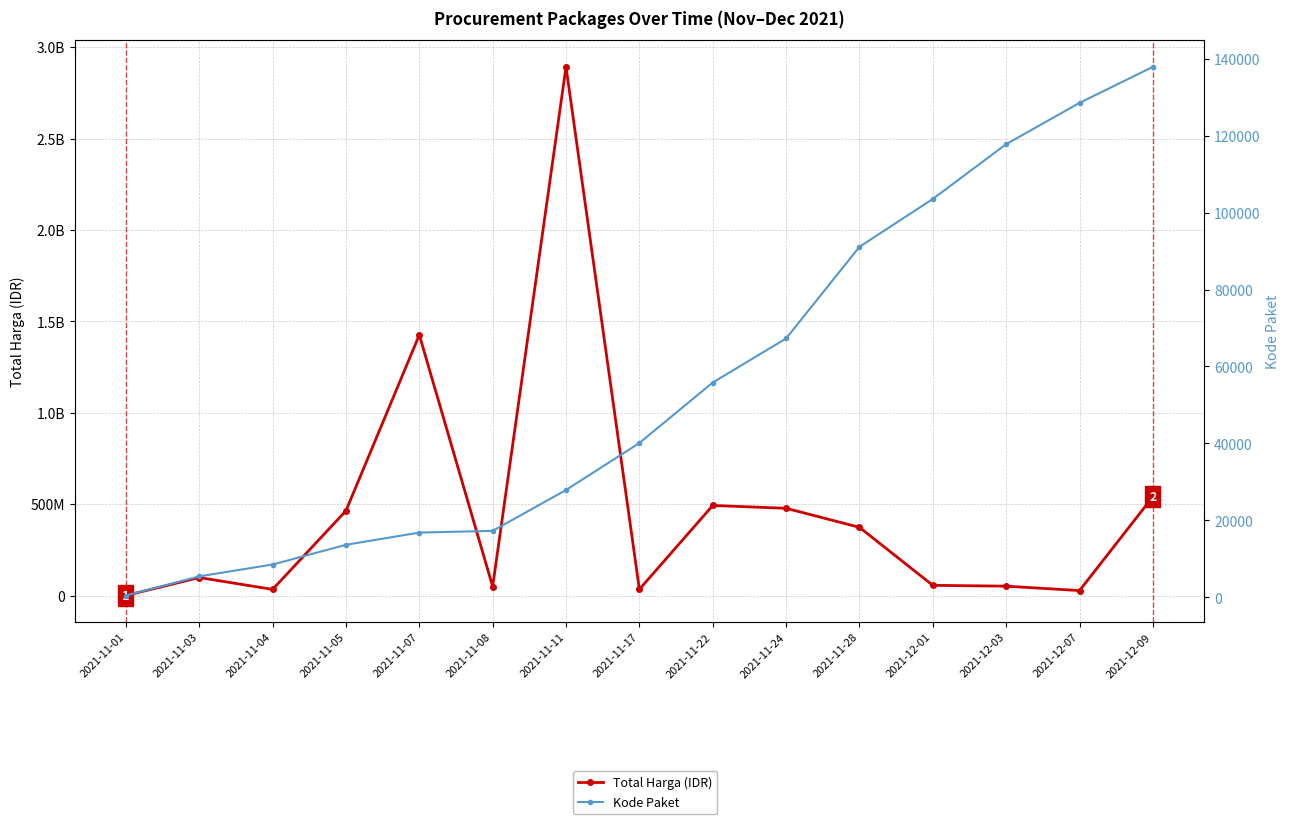

List the labels in order of Kode Paket value, largest first.

2021-12-09, 2021-12-07, 2021-12-03, 2021-12-01, 2021-11-28, 2021-11-24, 2021-11-22, 2021-11-17, 2021-11-11, 2021-11-08, 2021-11-07, 2021-11-05, 2021-11-04, 2021-11-03, 2021-11-01